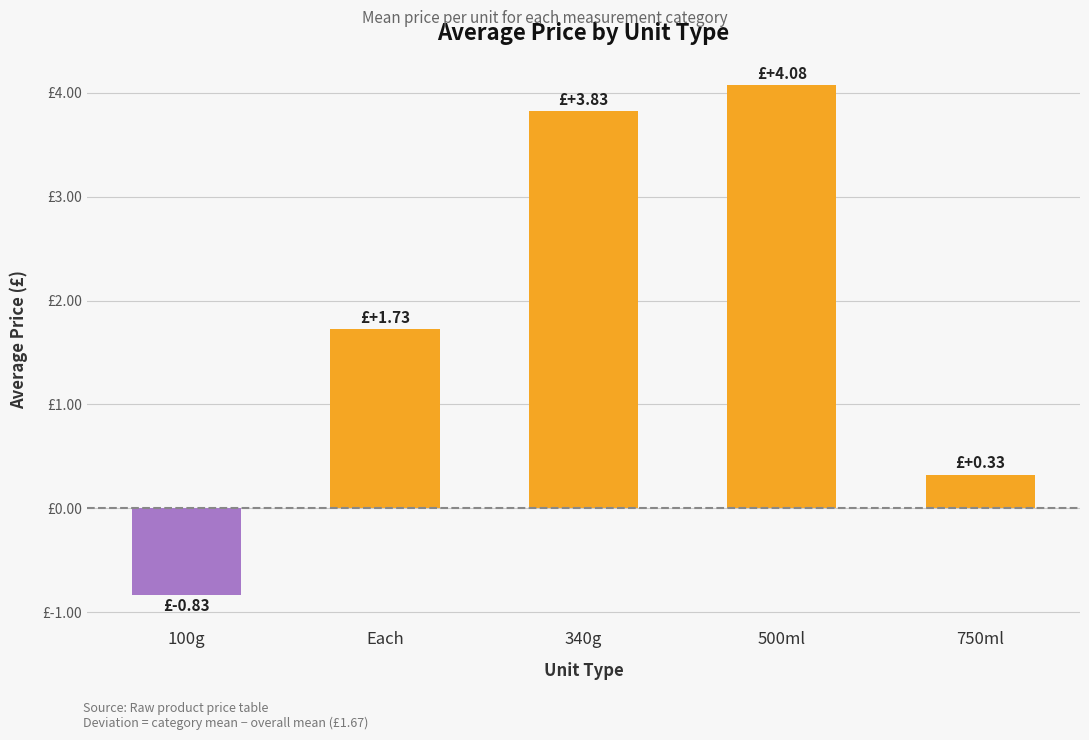

Reading right to left, list all the values displayed in this chart.

0.3	4.1	3.8	1.7	-0.8